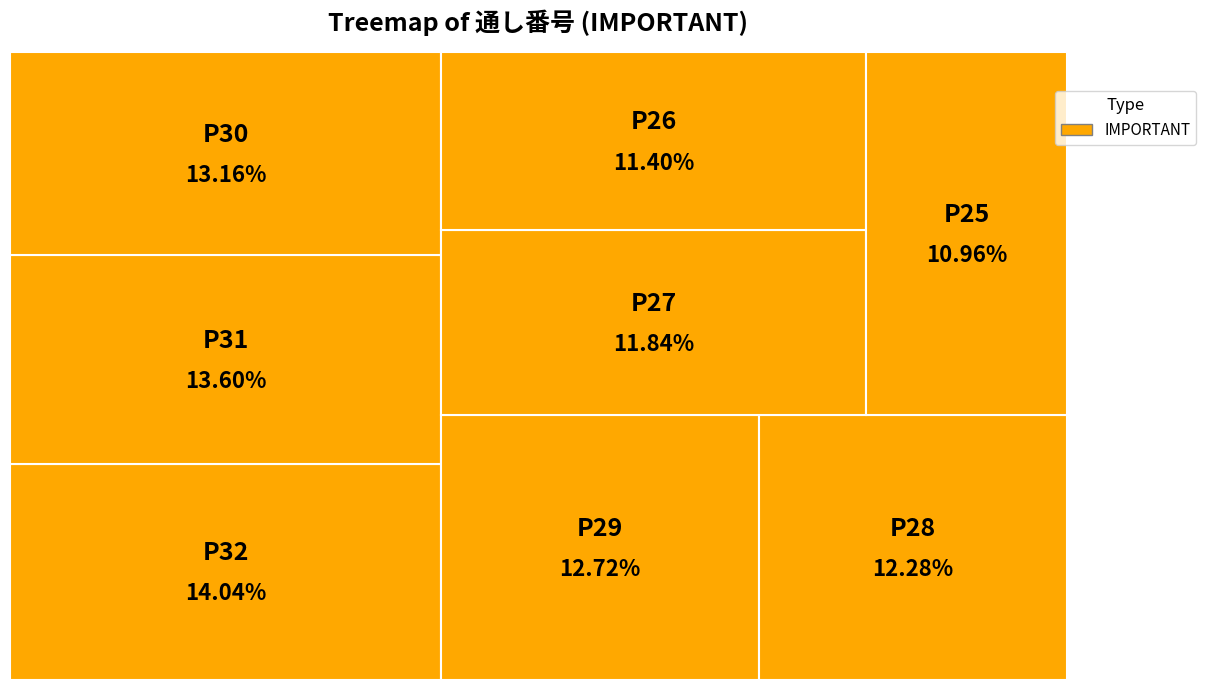

Does 18 account for over 50% of the chart?

No